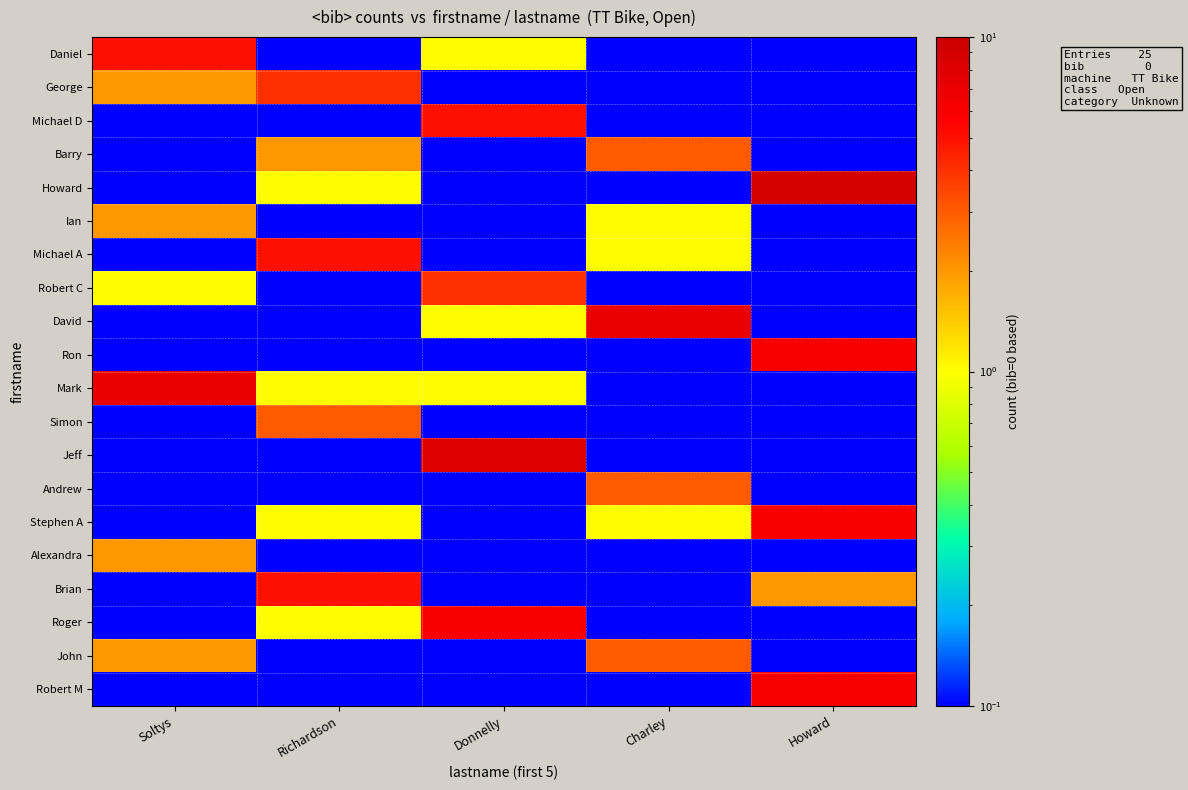

Which series has the widest spread of values?

Howard